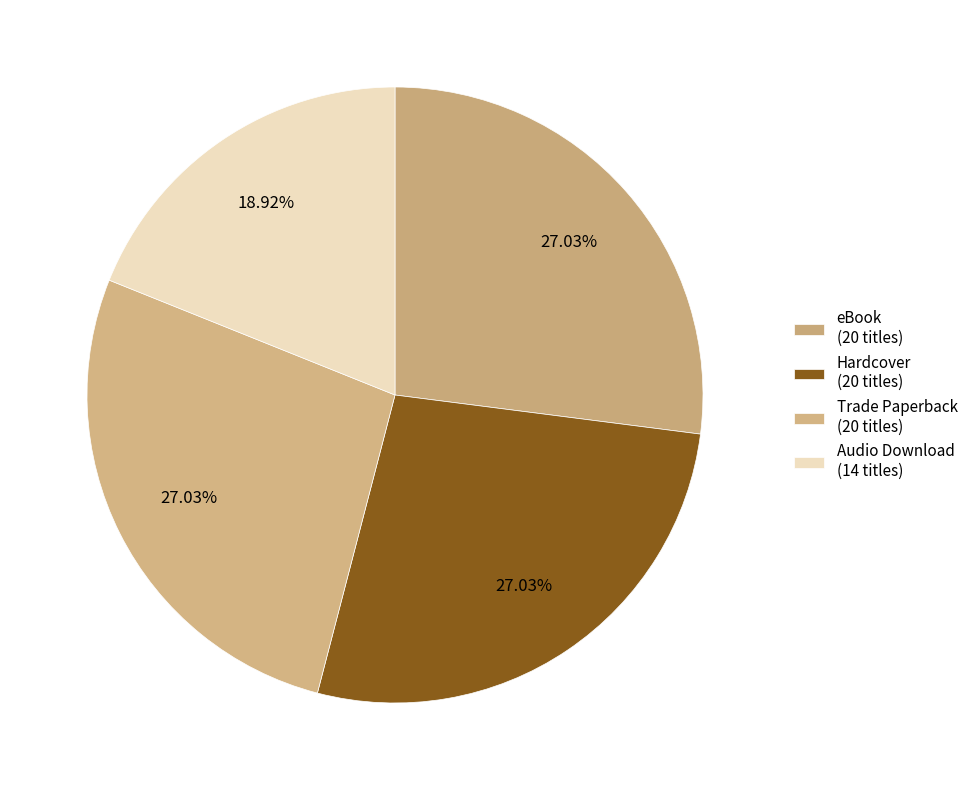

What is the largest slice in the pie chart?

eBook